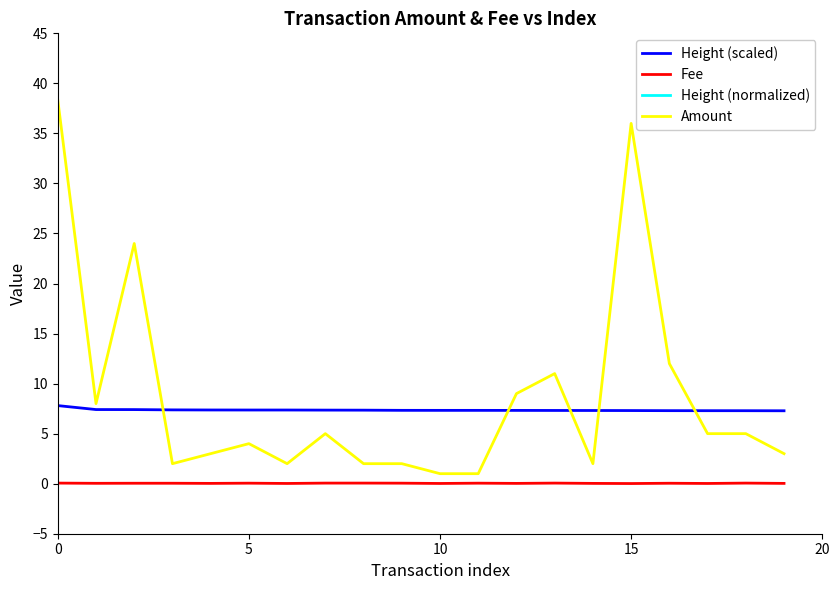

True or false: Height (scaled) and Fee cross at least once.

False